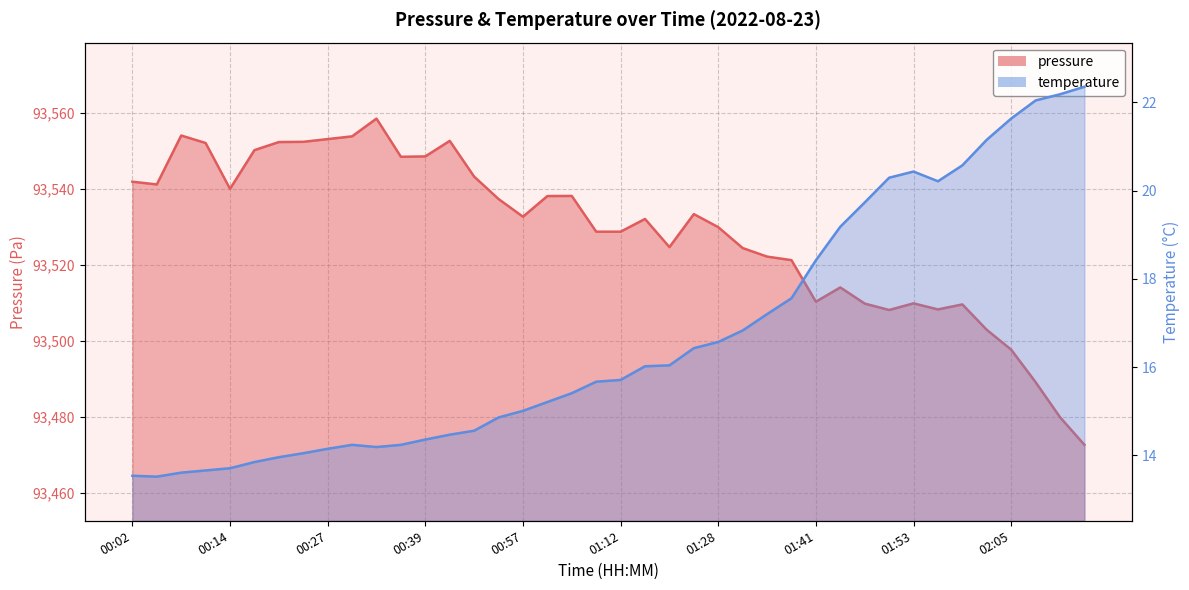

True or false: pressure and temperature intersect in this chart.

False